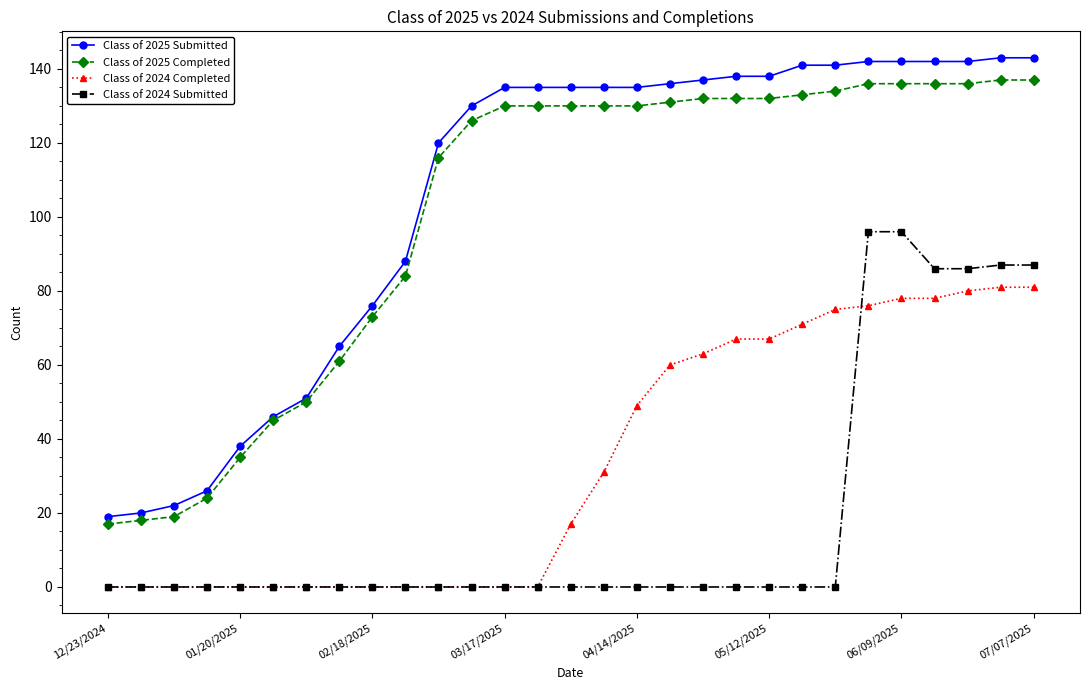

Which series has the widest spread of values?

Class of 2025 Submitted